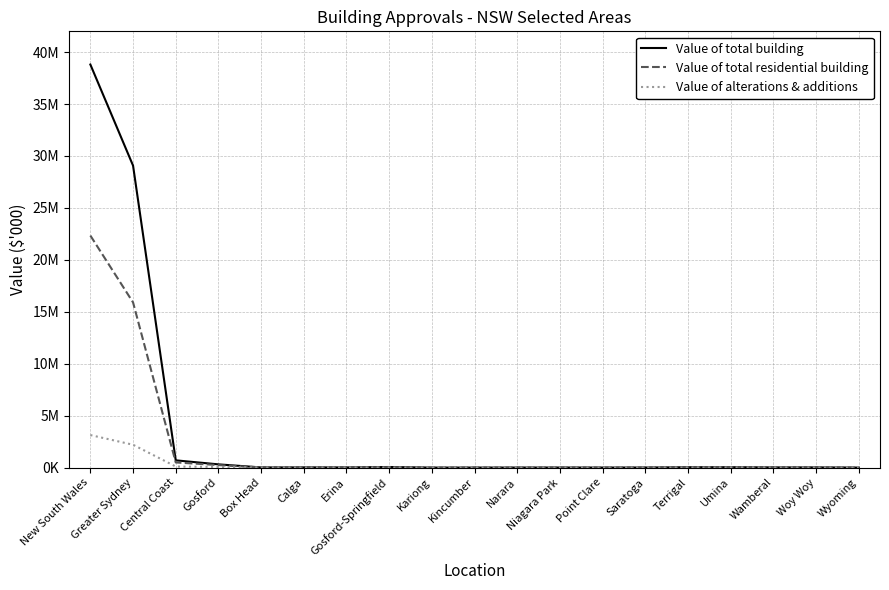

What is the difference between the highest and lowest values at Box Head?

10077.6